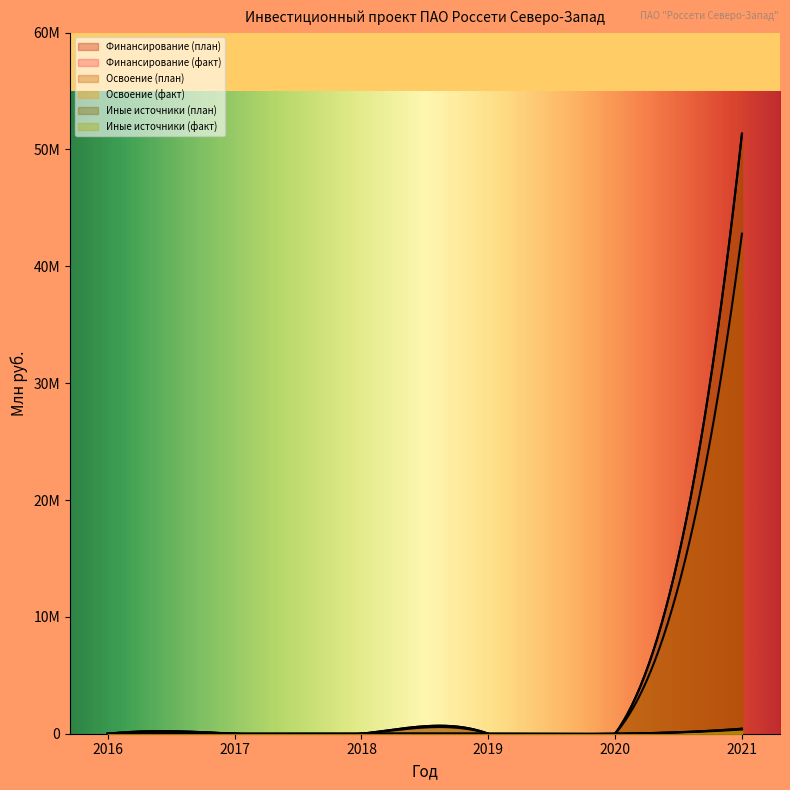

True or false: Финансирование (факт) has more than 0 interior local peaks.

False